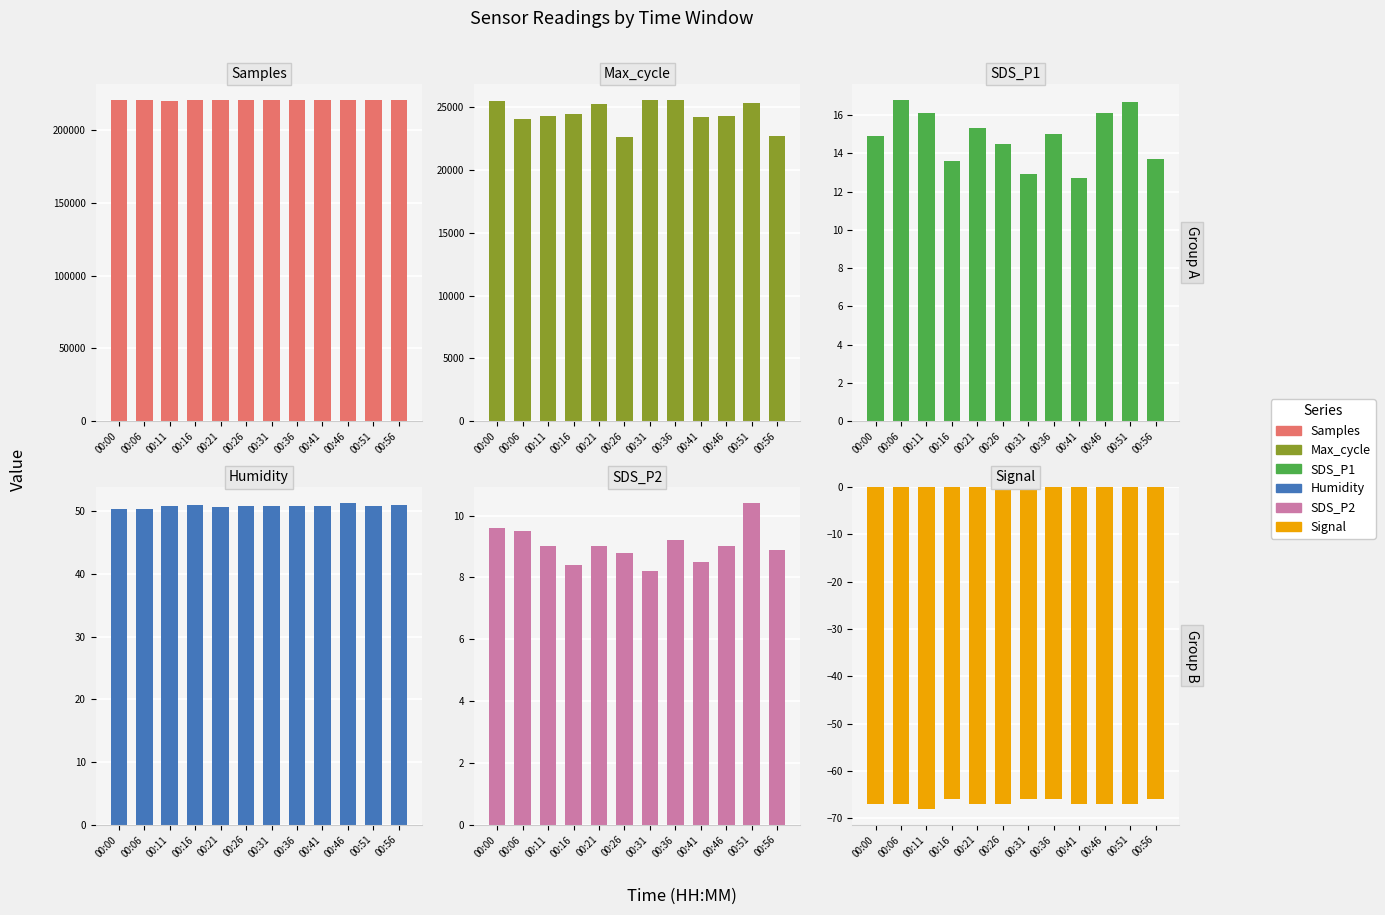

What are all the series names shown in the legend?

Samples, Max_cycle, SDS_P1, Humidity, SDS_P2, Signal